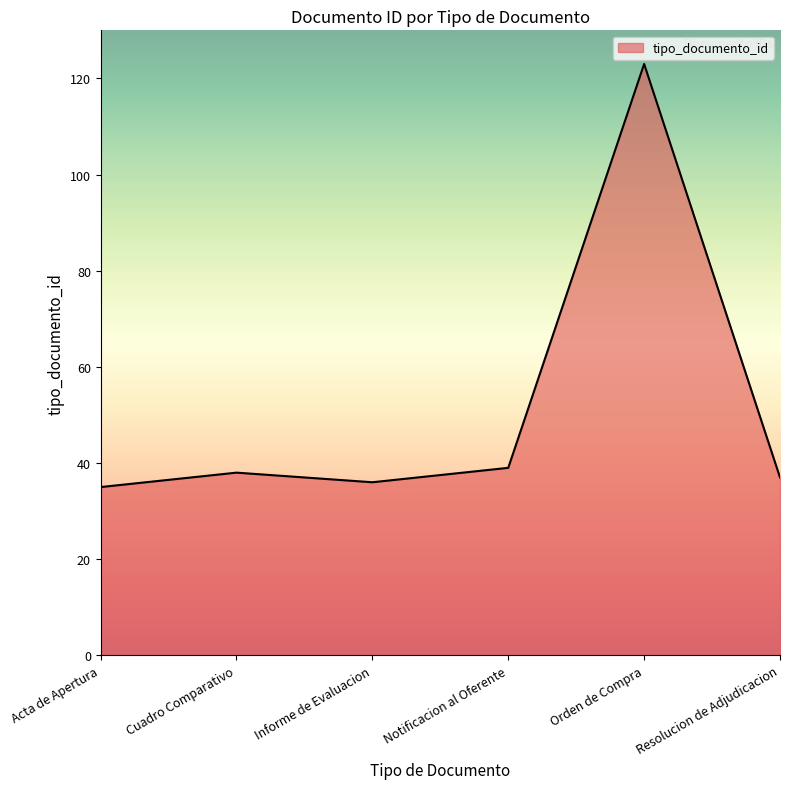

What is the approximate value at Cuadro Comparativo?

38